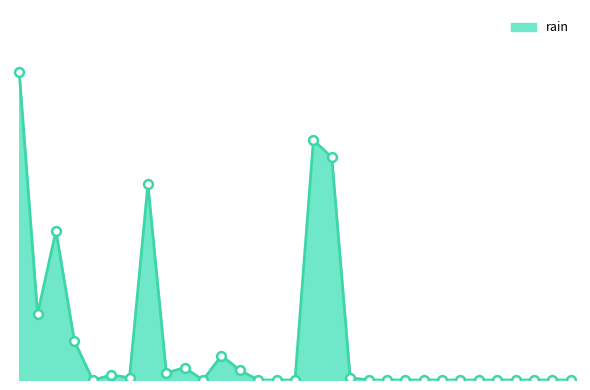

Does the chart have visible grid lines?

No